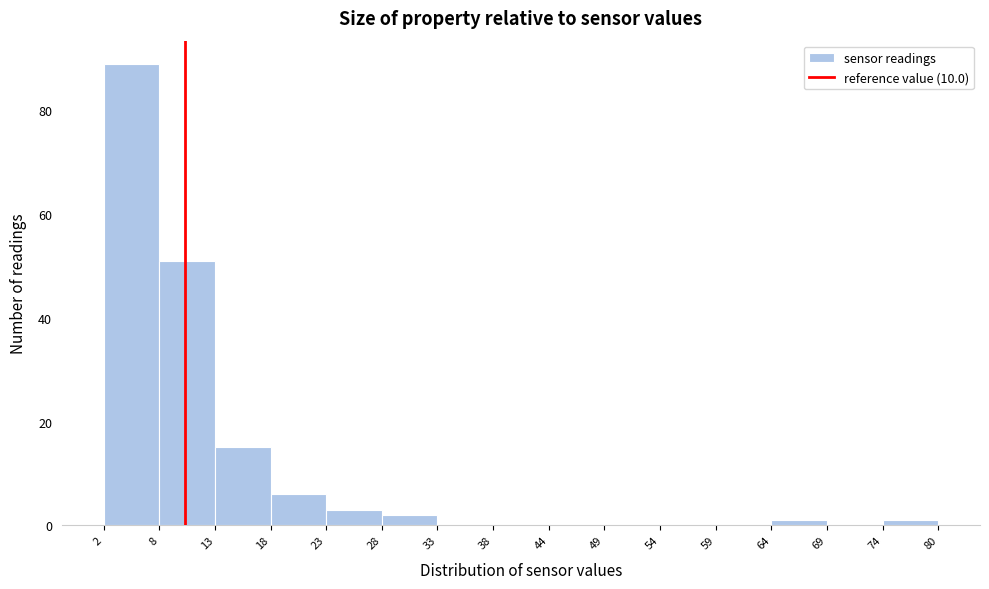

What is the height of the bar covering 13 to 18 on the x-axis? The values are not printed on the chart, so give them approximately, as read against the axis.

16